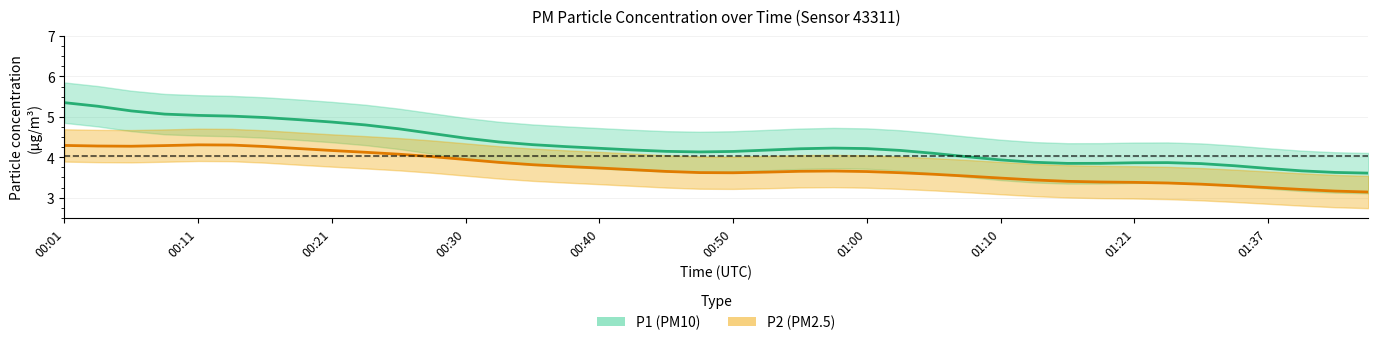

What is the value of the P2 (PM2.5) point at the 1st from the left?

4.3